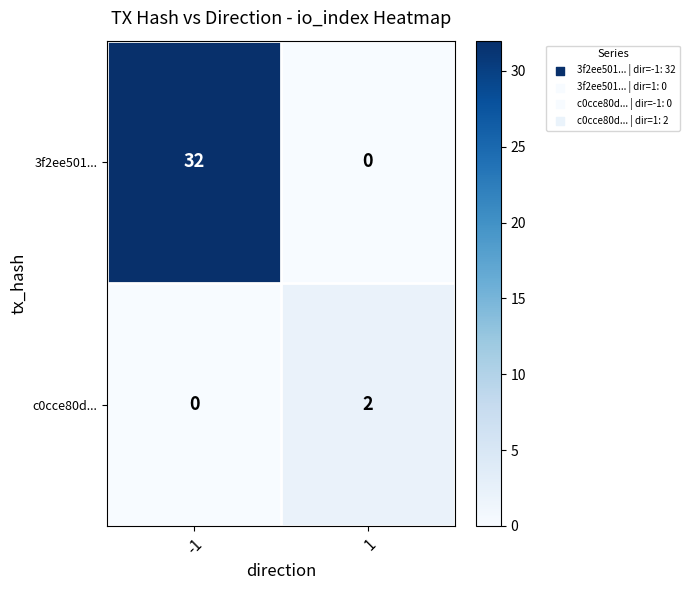

Reading left to right, what are all the values shown in this chart?

3f2ee501...: 32	0
c0cce80d...: 0	2